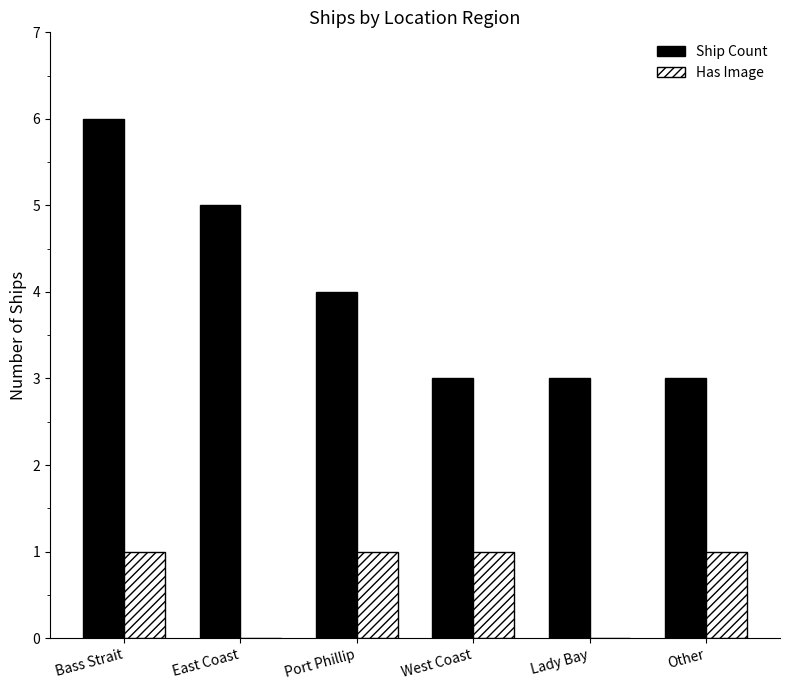

At which label does Ship Count reach its peak?

Bass Strait